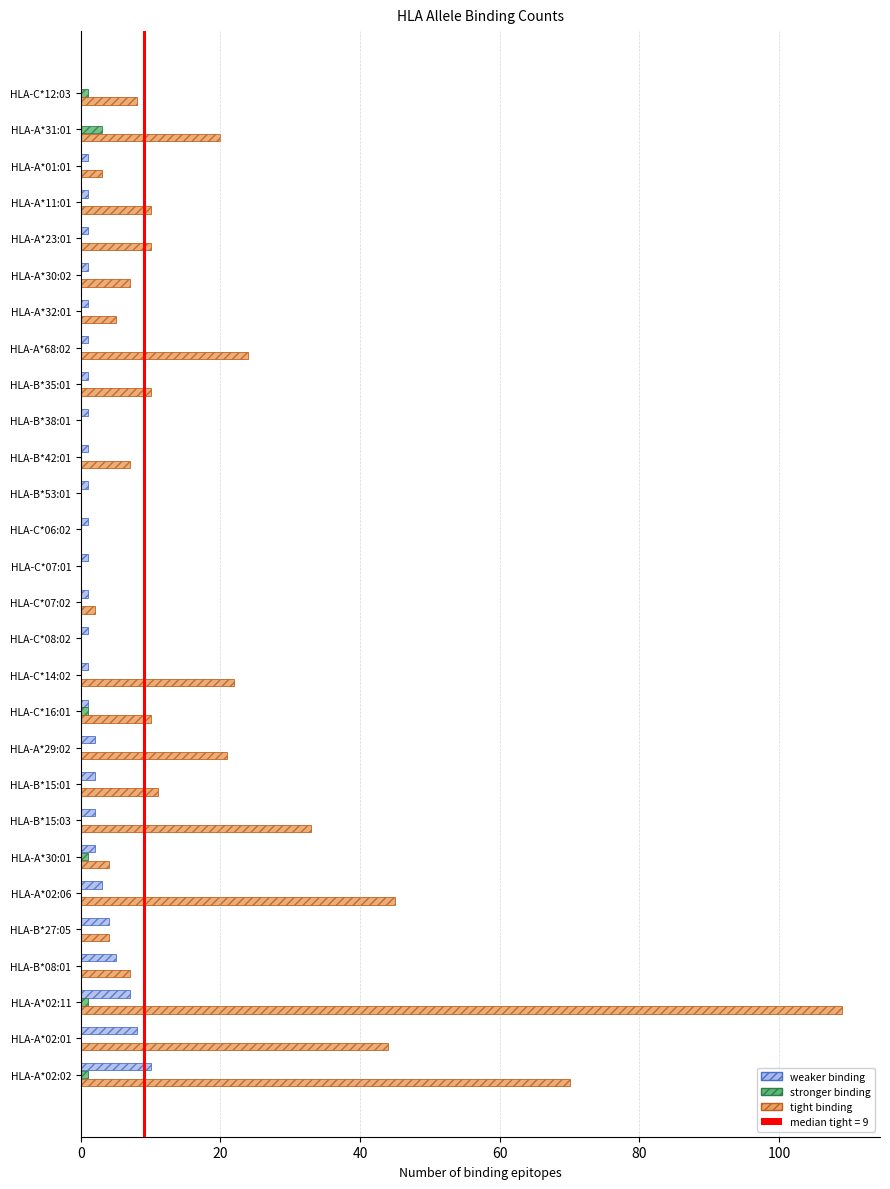

What is the sum of all stronger binding values?

8